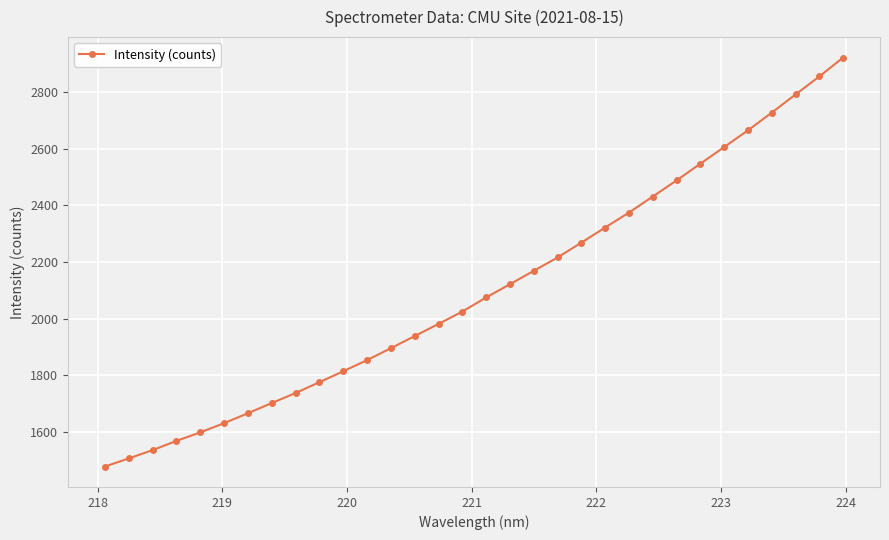

What is the maximum value shown in the chart?

2921.6